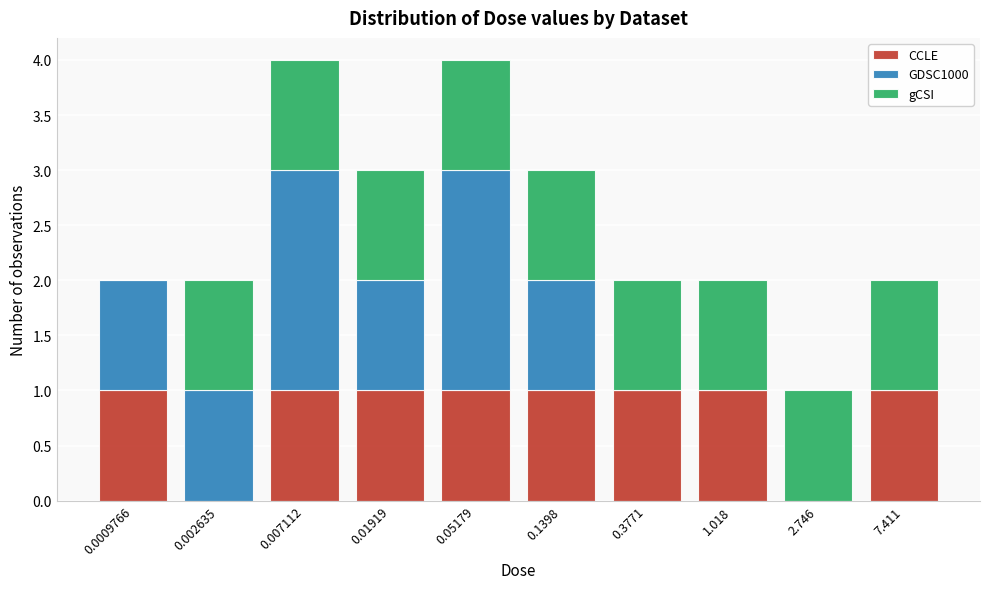

Reading left to right, list the values for the CCLE series.

0.0009766=1	0.002635=0	0.007112=1	0.01919=1	0.05179=1	0.1398=1	0.3771=1	1.018=1	2.746=0	7.411=1